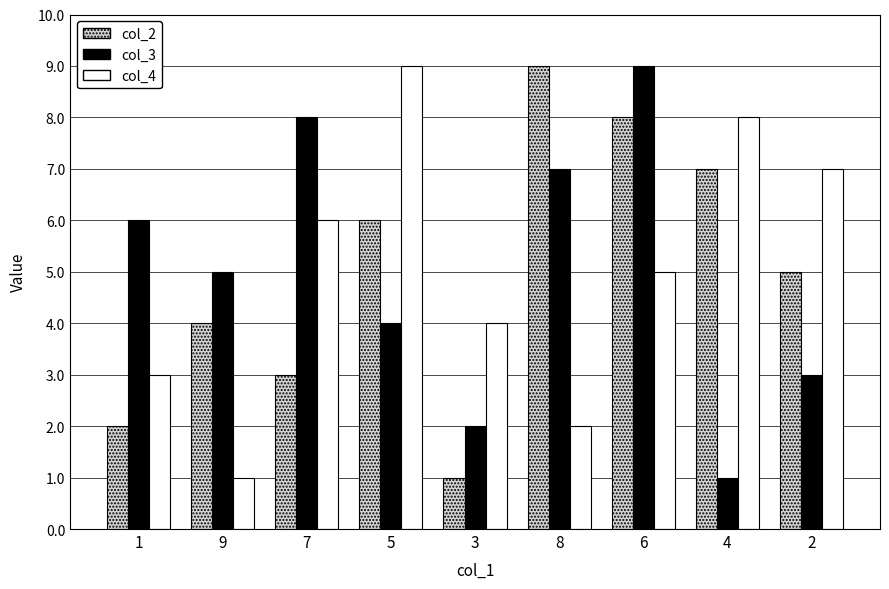

What is the greatest value displayed?

9